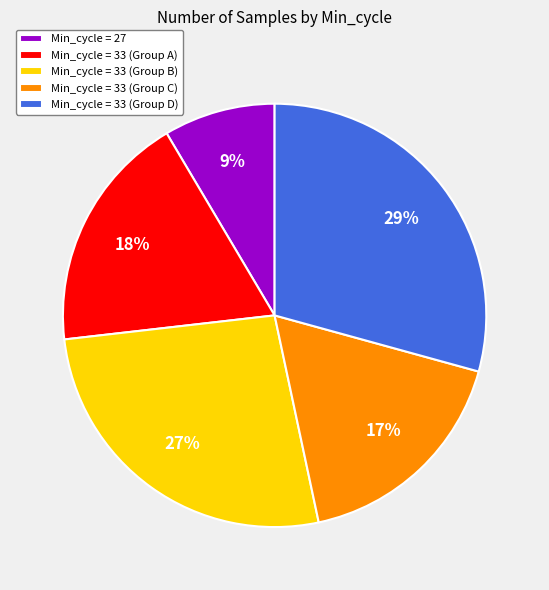

Does any single category account for the majority?

No